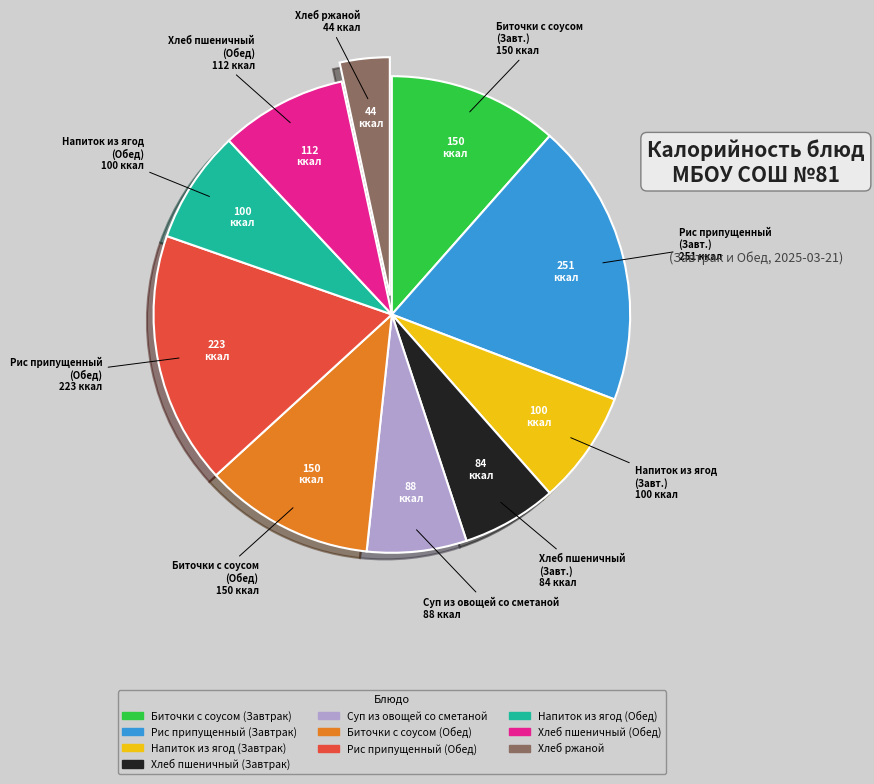

The Рис припущенный (Завтрак) slice represents 8% of the pie. True or false?

False